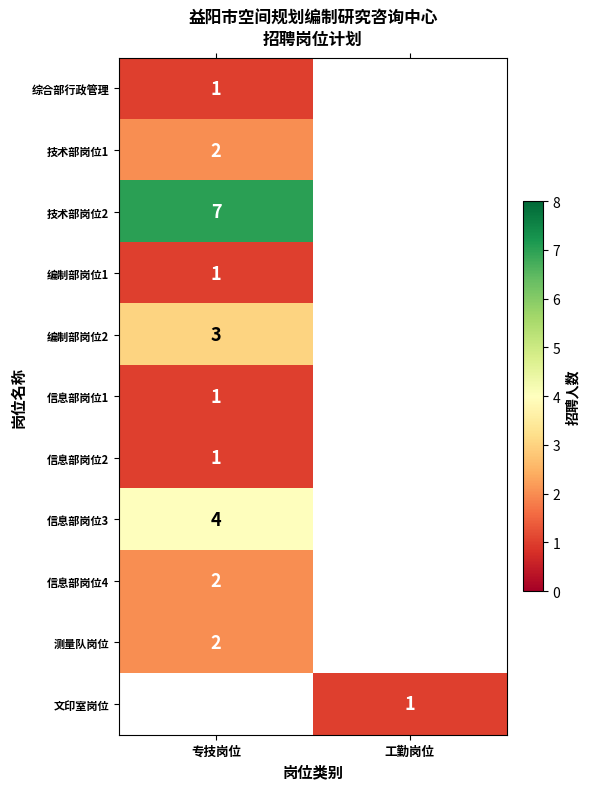

Is the value of 信息部岗位2 at 工勤岗位 greater than the value of 编制部岗位1 at 工勤岗位?

No